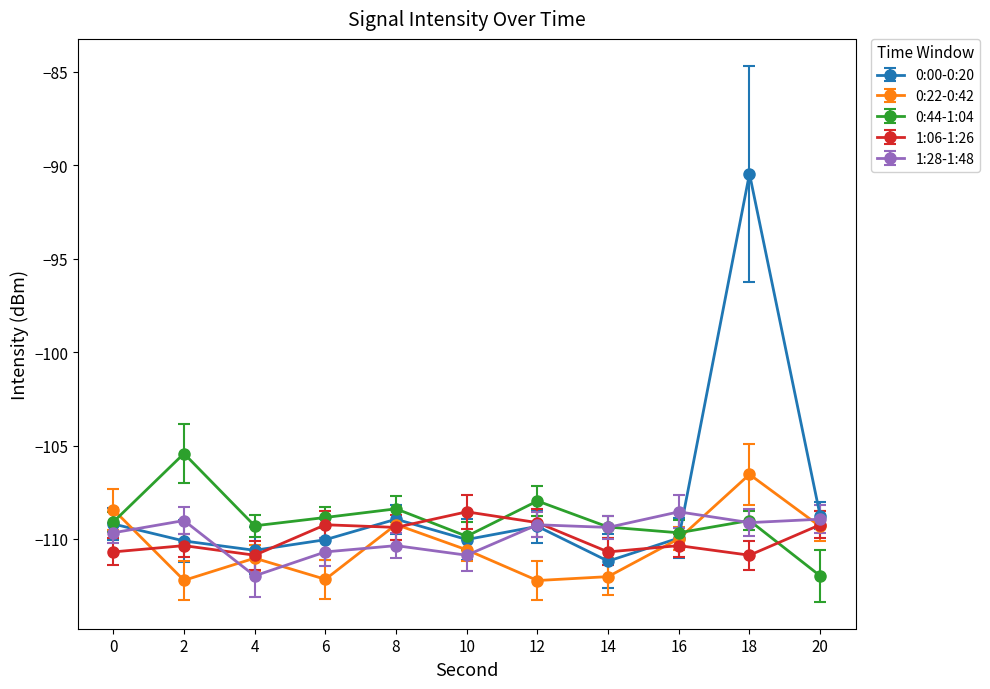

What is the sum of the 0:22-0:42 values at 2 and 18?

-218.8